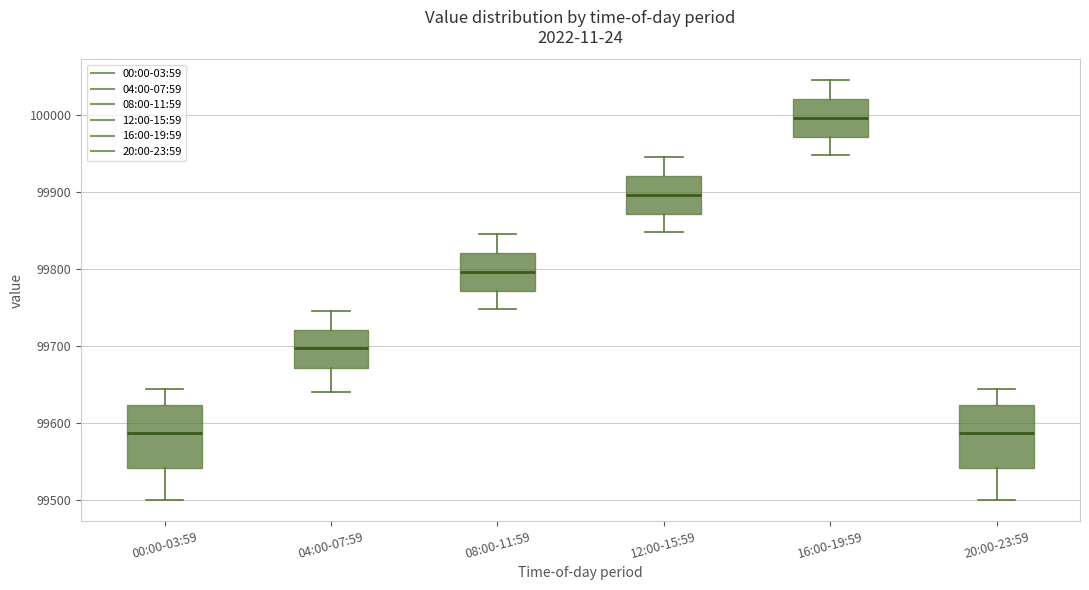

Reading left to right, transcribe this box plot: for each box, give where its median line is, the range the box spans, and where its two whiskers end, as read against the y-axis. The values are not printed on the chart, so give them approximately, as read against the axis.

00:00-03:59: median 99590, box 99540 to 99620, whiskers 99500 to 99640
04:00-07:59: median 99700, box 99670 to 99720, whiskers 99640 to 99750
08:00-11:59: median 99800, box 99770 to 99820, whiskers 99750 to 99850
12:00-15:59: median 99900, box 99870 to 99920, whiskers 99850 to 99950
16:00-19:59: median 100000, box 99970 to 100020, whiskers 99950 to 100050
20:00-23:59: median 99590, box 99540 to 99620, whiskers 99500 to 99640